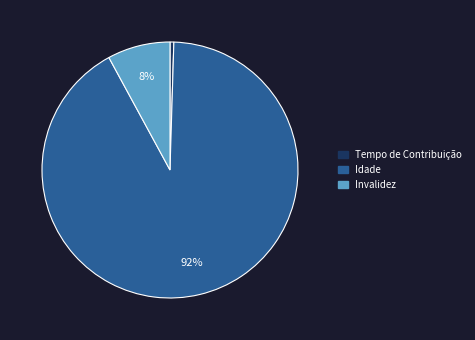

Is it true that Idade is 92% of the pie?

True